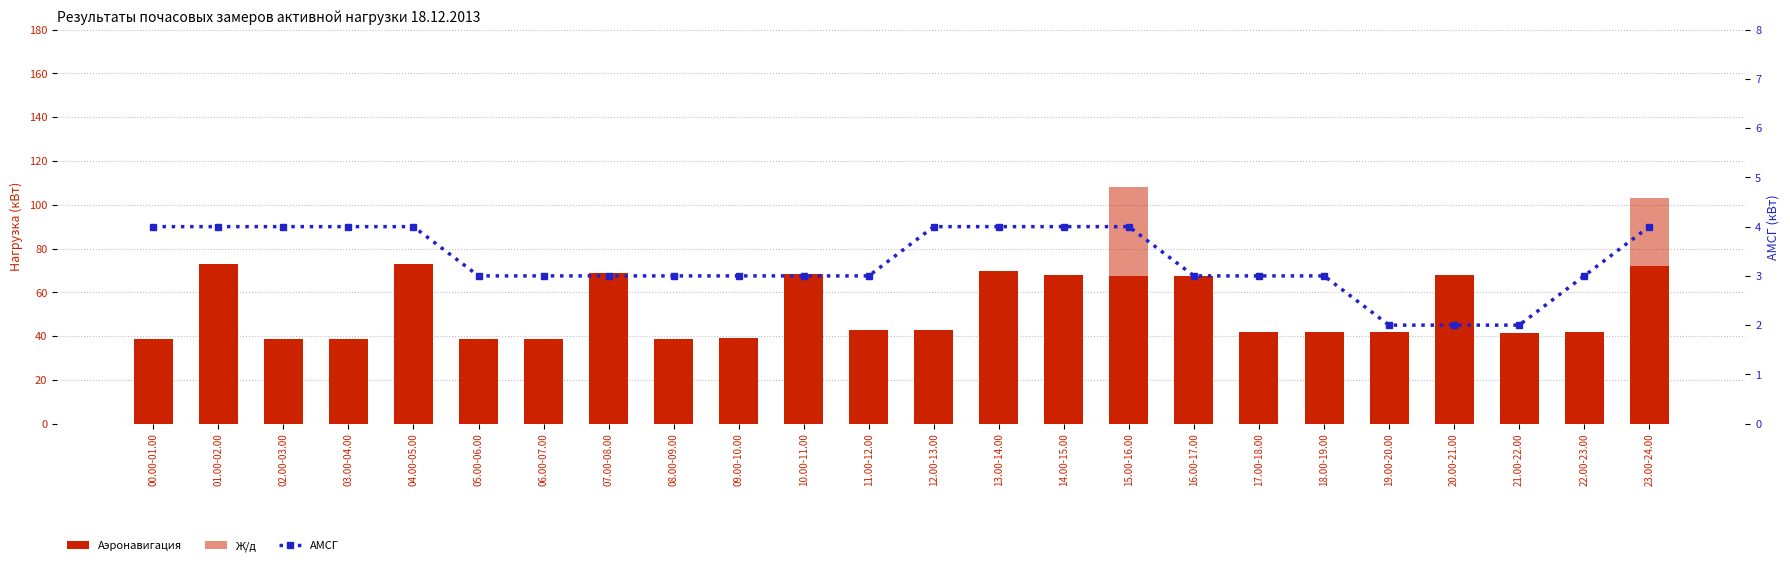

At which label does АМСГ first exceed 3?

00.00-01.00